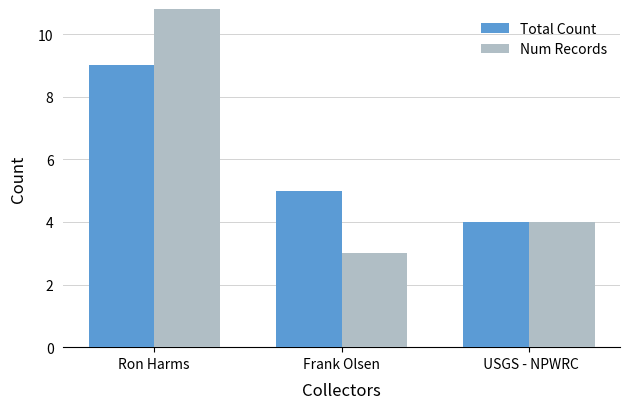

How many distinct data groups are displayed?

2